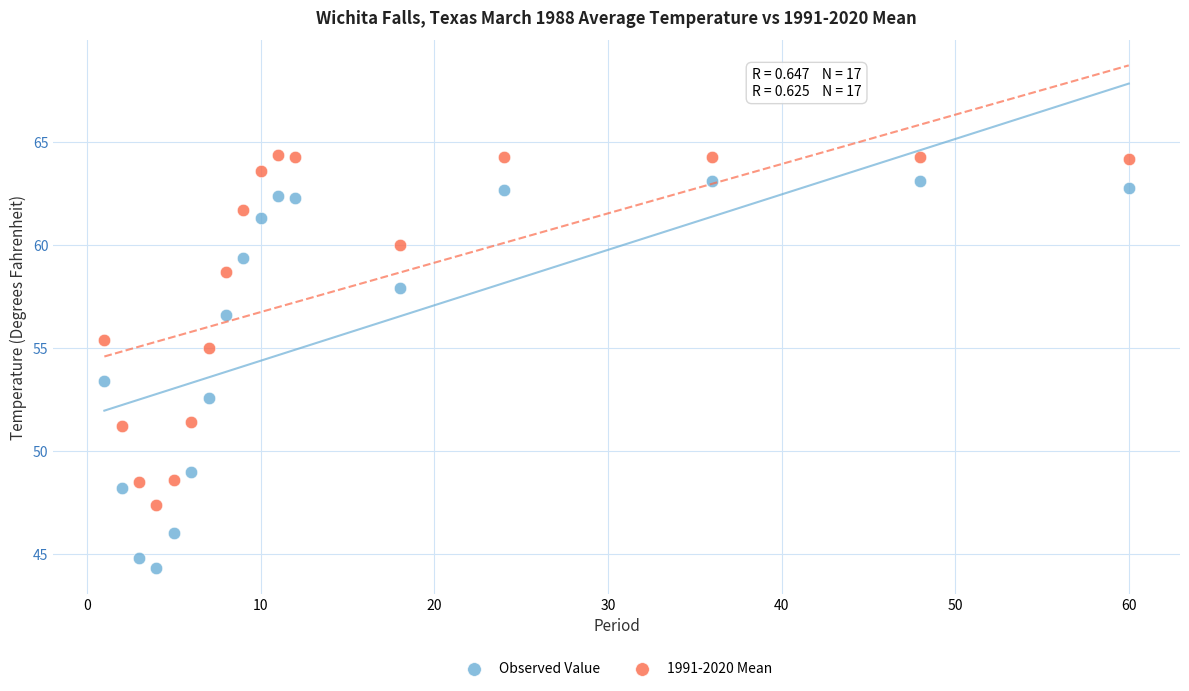

What are all the series names shown in the legend?

Observed Value, 1991-2020 Mean